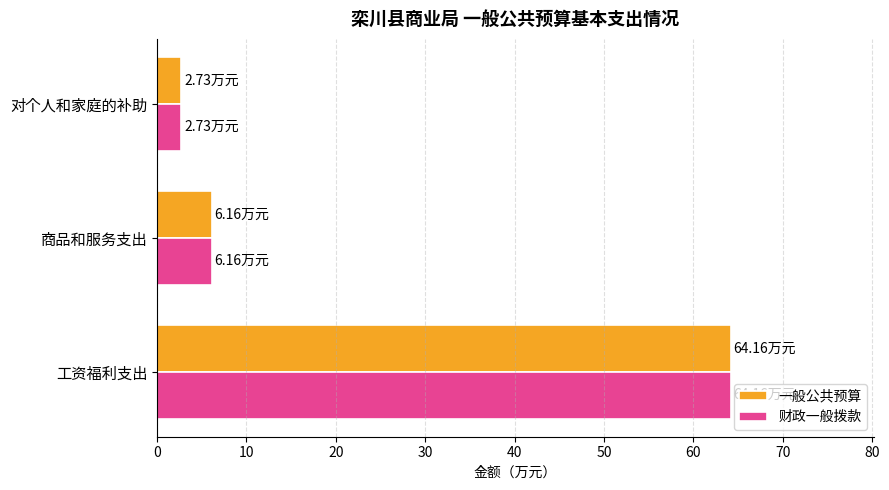

At which category is the sum across all series the highest?

工资福利支出